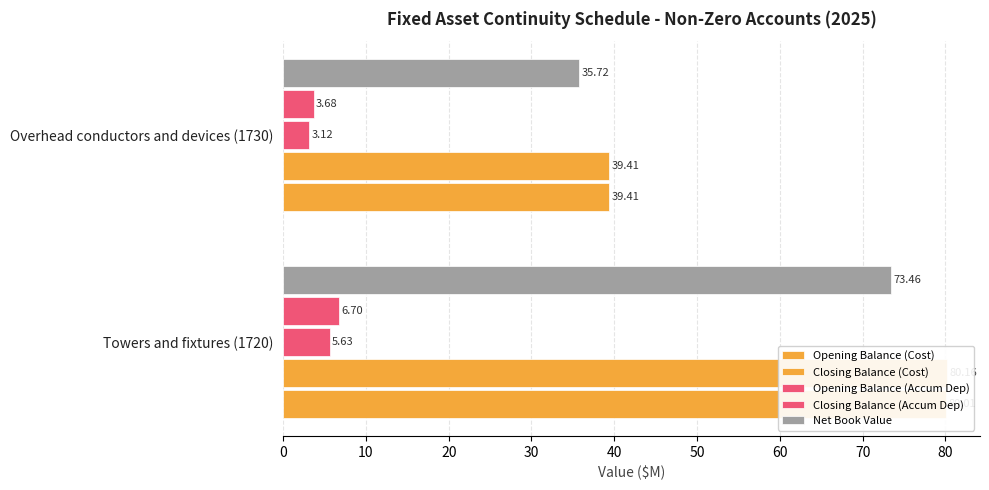

Count the number of categories in the chart.

2